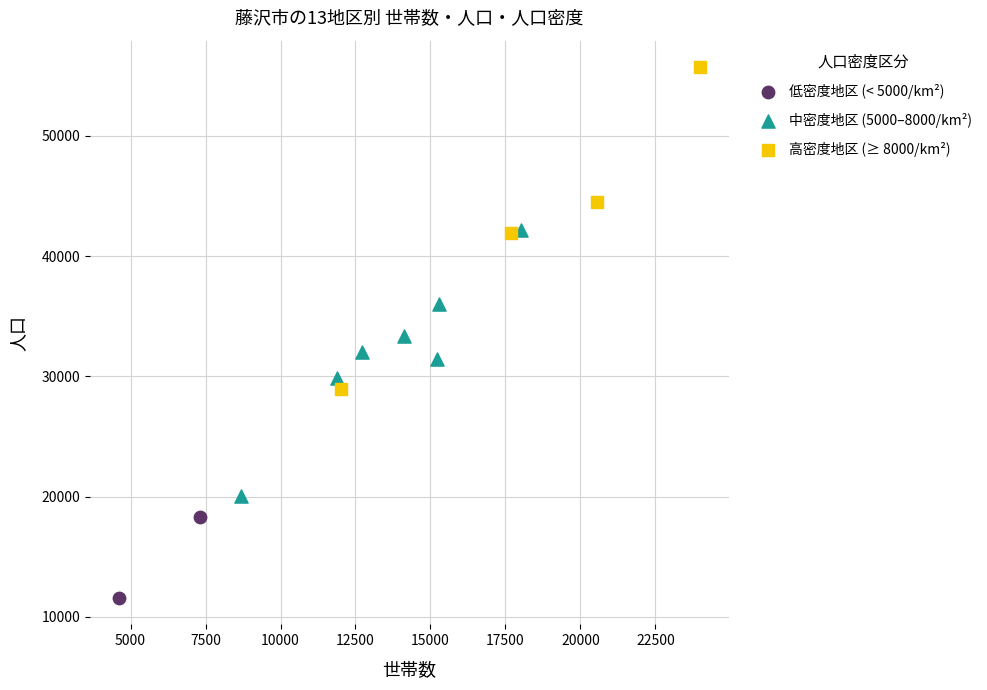

Which series reaches the maximum Y coordinate?

高密度地区 (≥ 8000/km²)